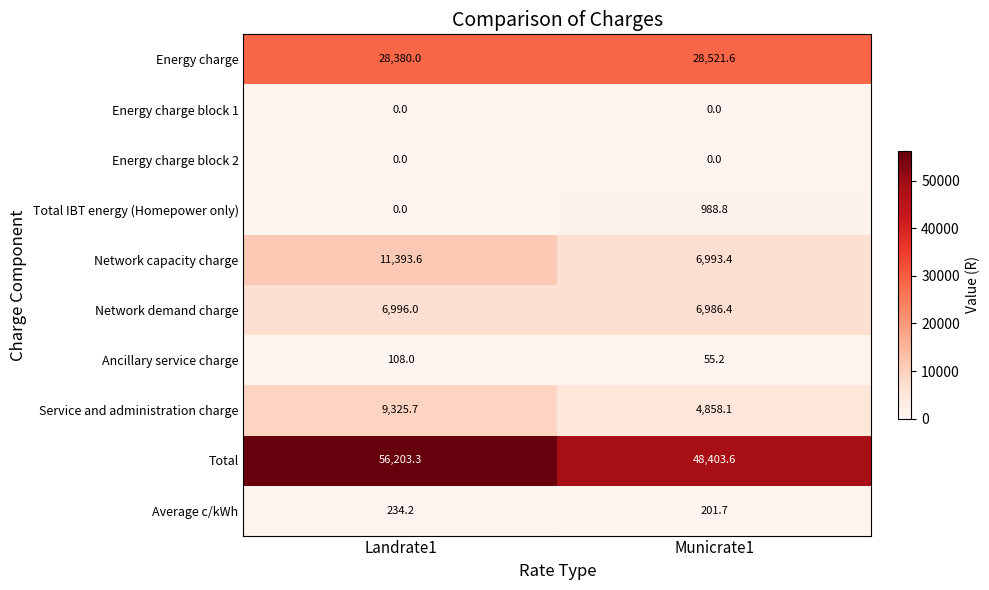

What is the highest value of the Average c/kWh series?

234.2